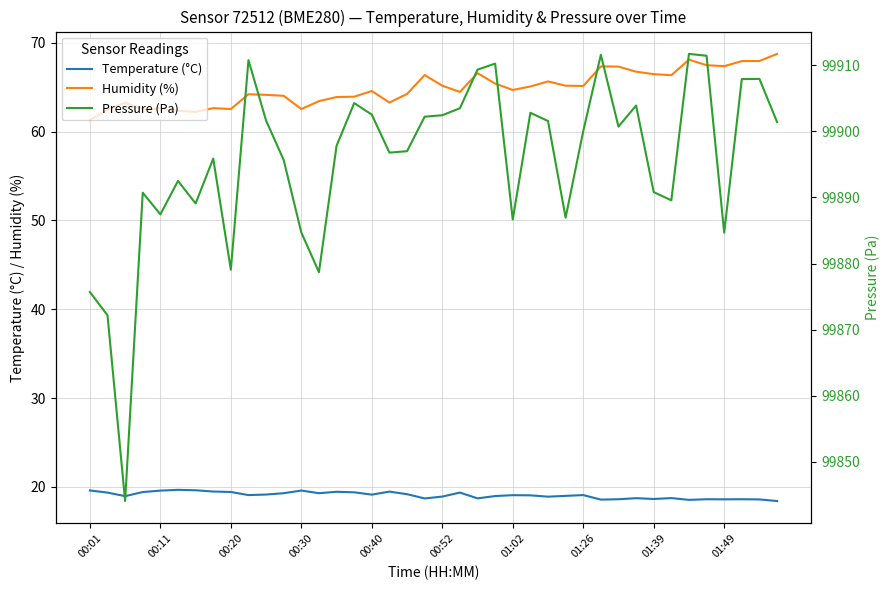

Between 22 and 33, which series saw the biggest shift?

Pressure (Pa)